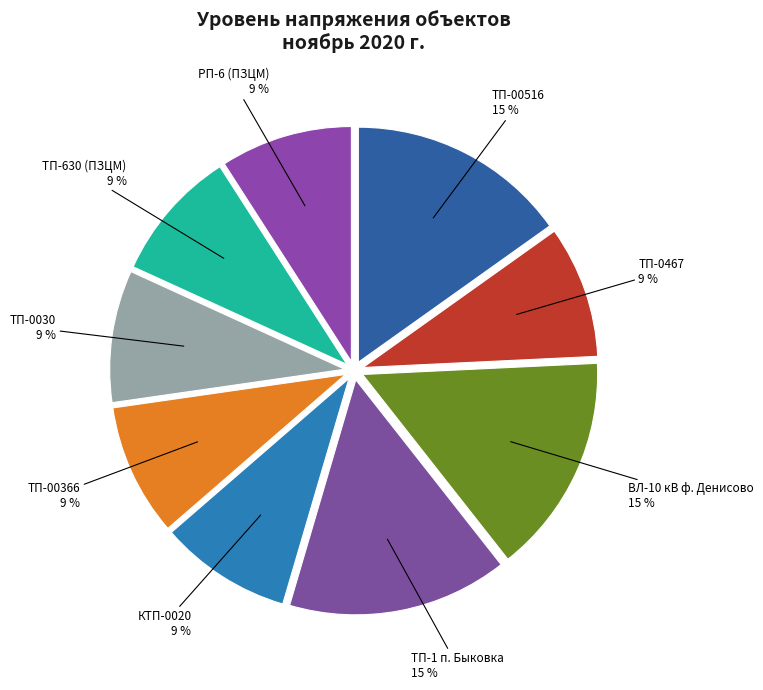

What is the smallest slice in the pie chart?

ТП-0467